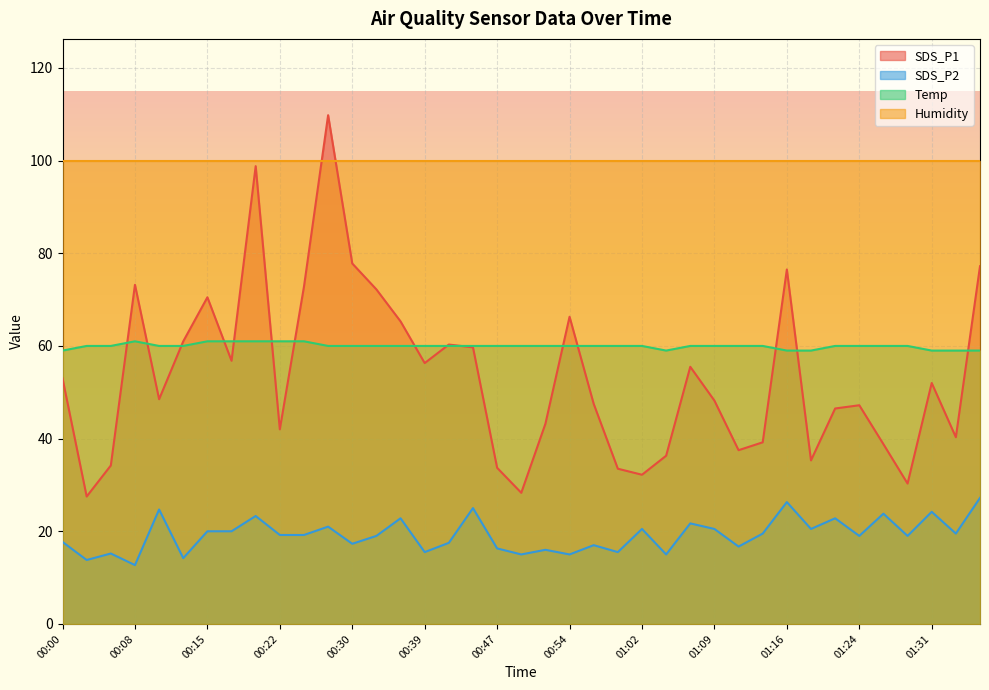

How many values in the SDS_P2 series are below 19?

16